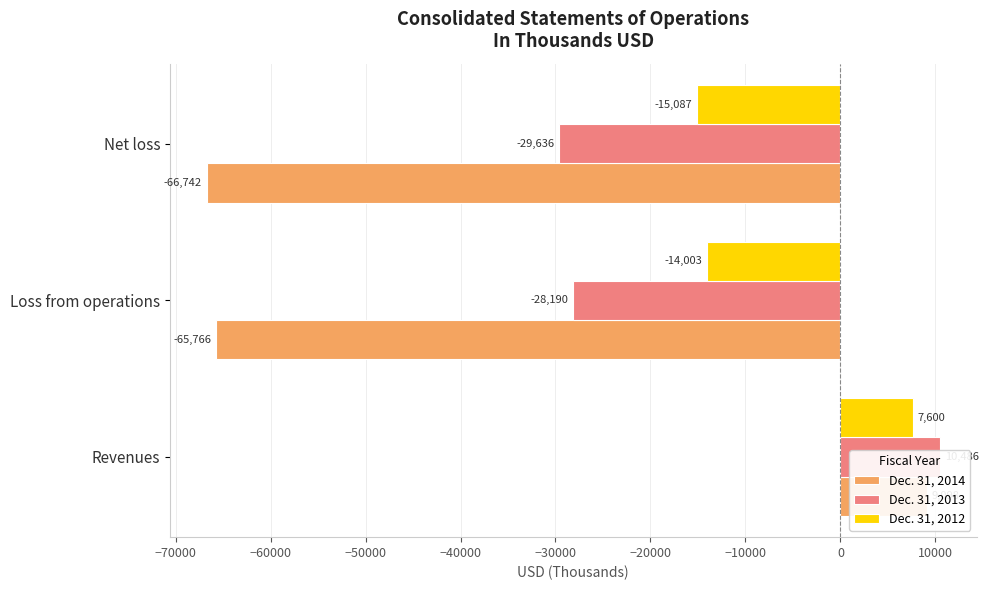

What is the spread (max minus min) of values at Net loss?

51655